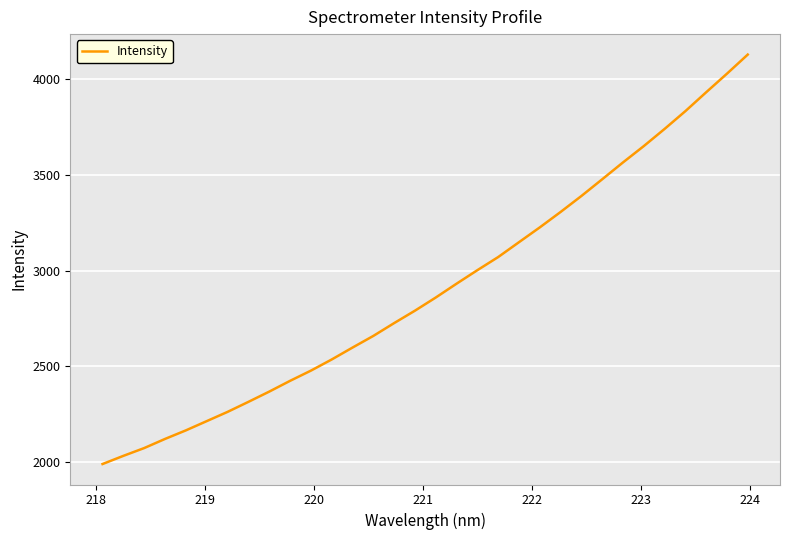

What is the minimum value shown in the chart?

1989.7